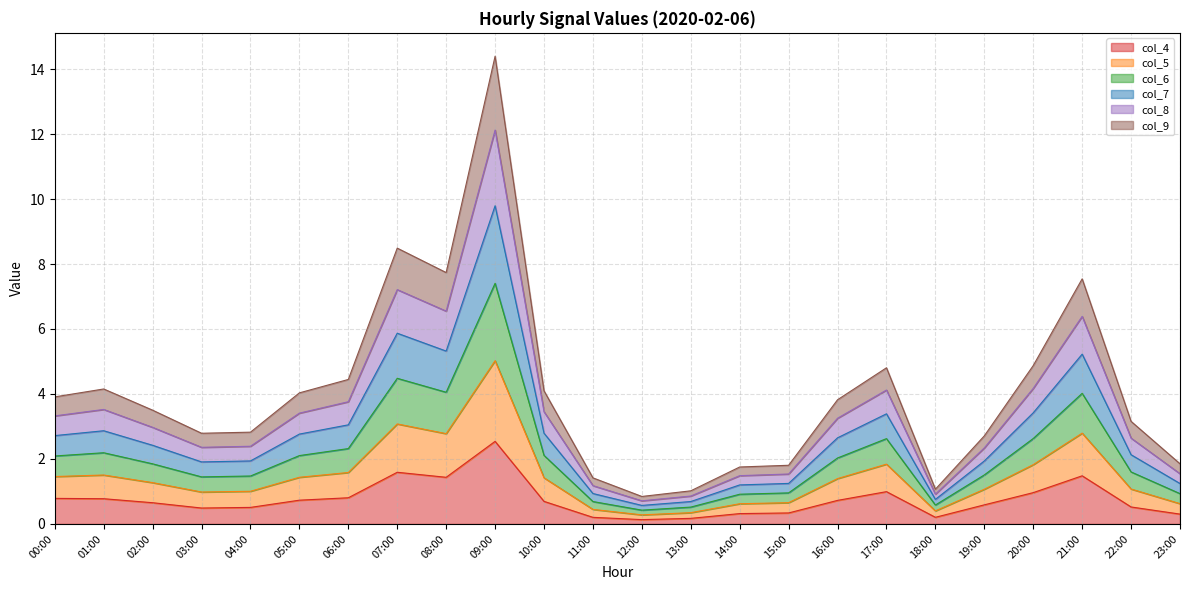

In col_8, how many points are higher than both neighbors (excluding endpoints)?

5